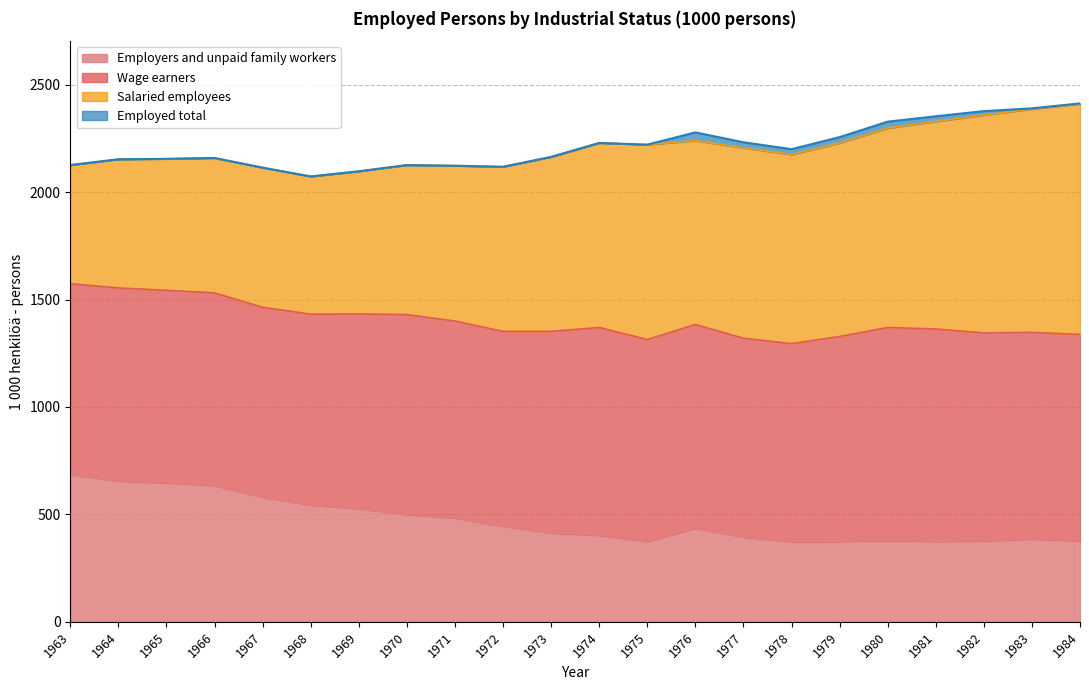

True or false: Employers and unpaid family workers and Employed total intersect in this chart.

False